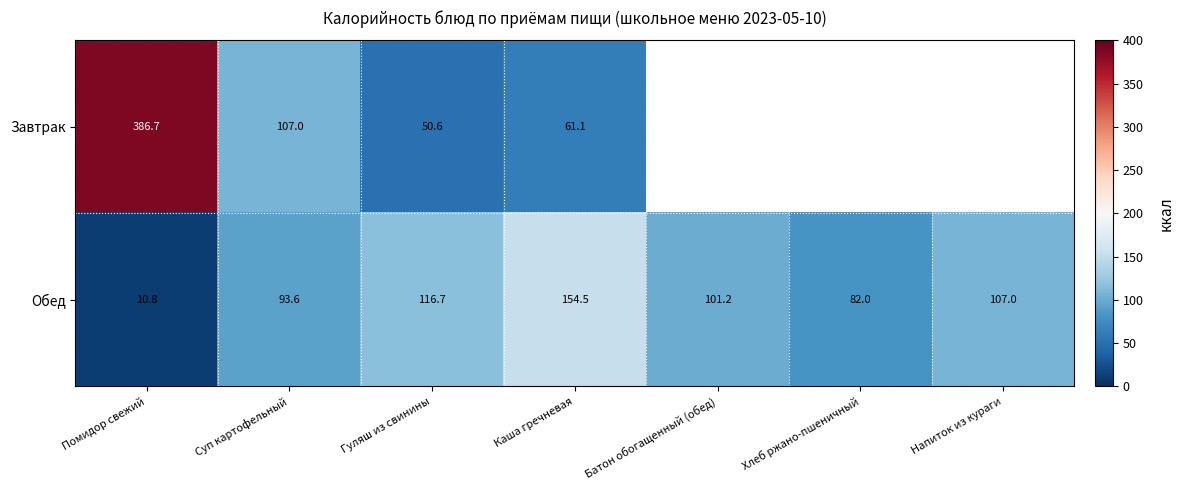

At how many categories does at least one series exceed 239?

1